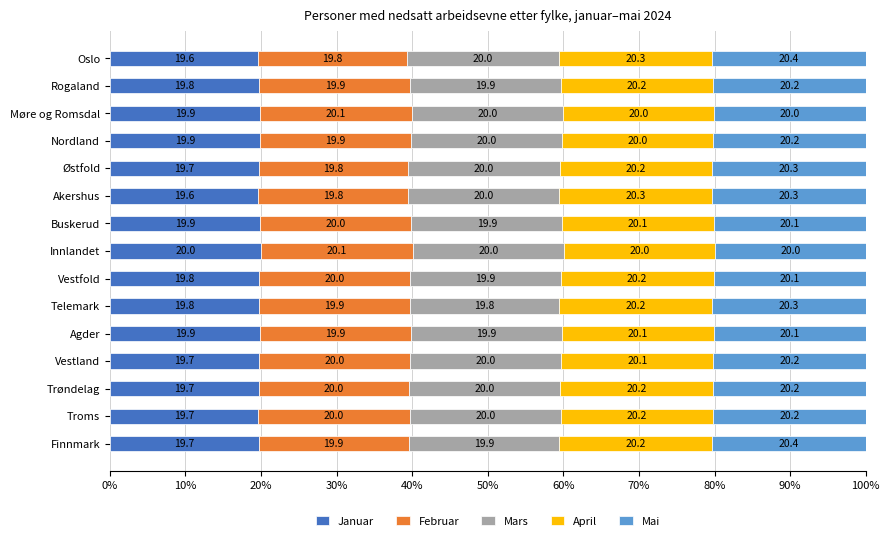

What is the lowest value of the Januar series?

19.6